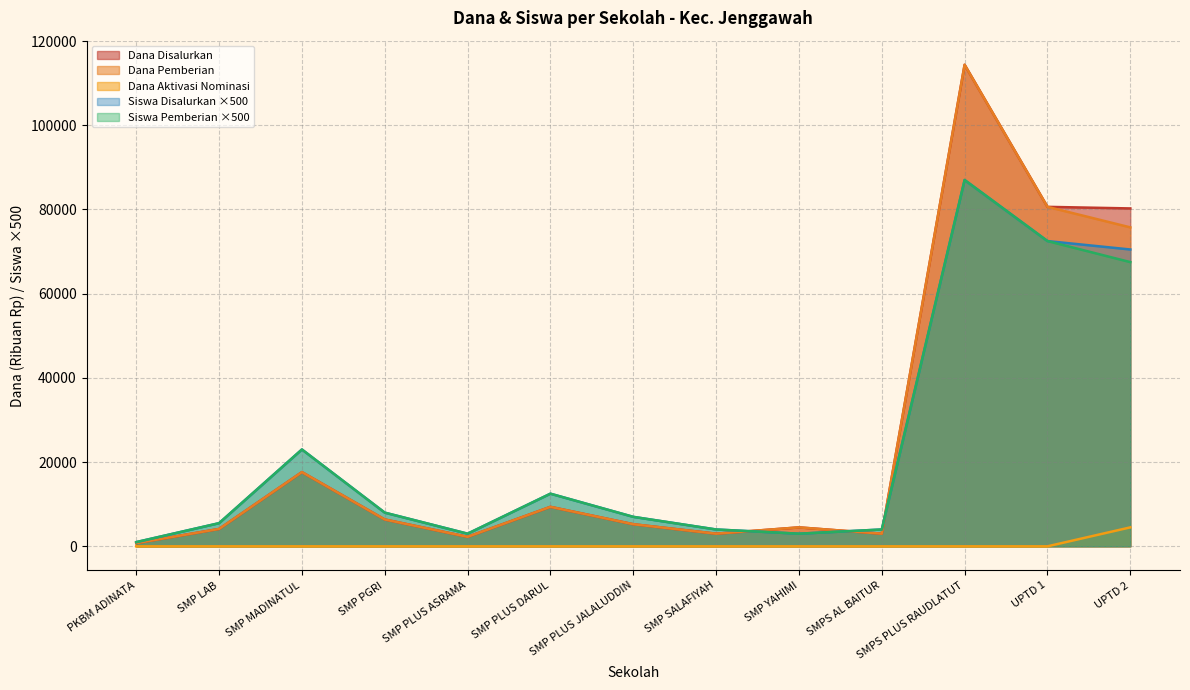

How many interior local valleys does the Siswa Pemberian series have?

2